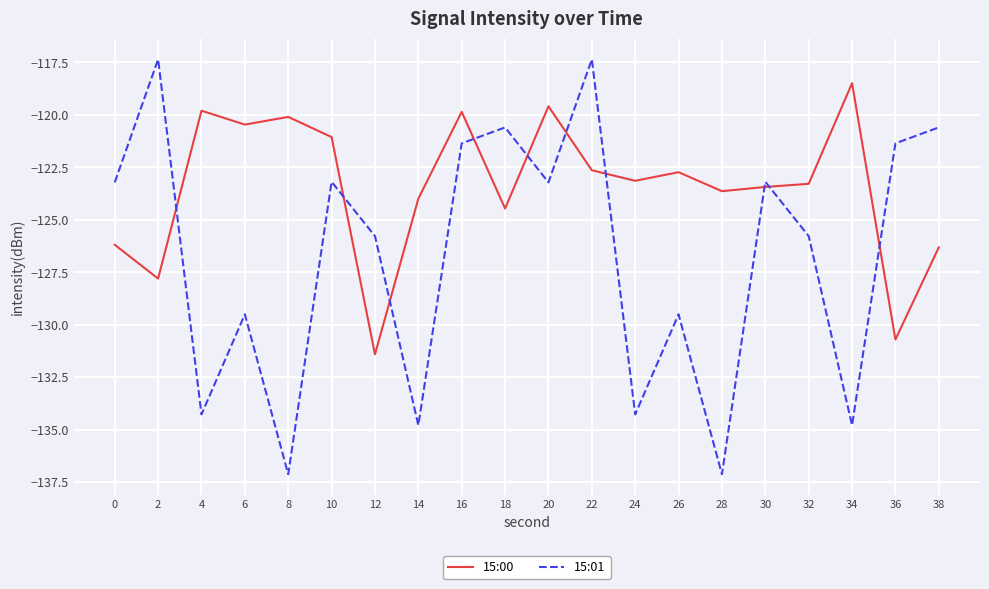

Rank the series by their maximum value, from lowest to highest.

15:00, 15:01